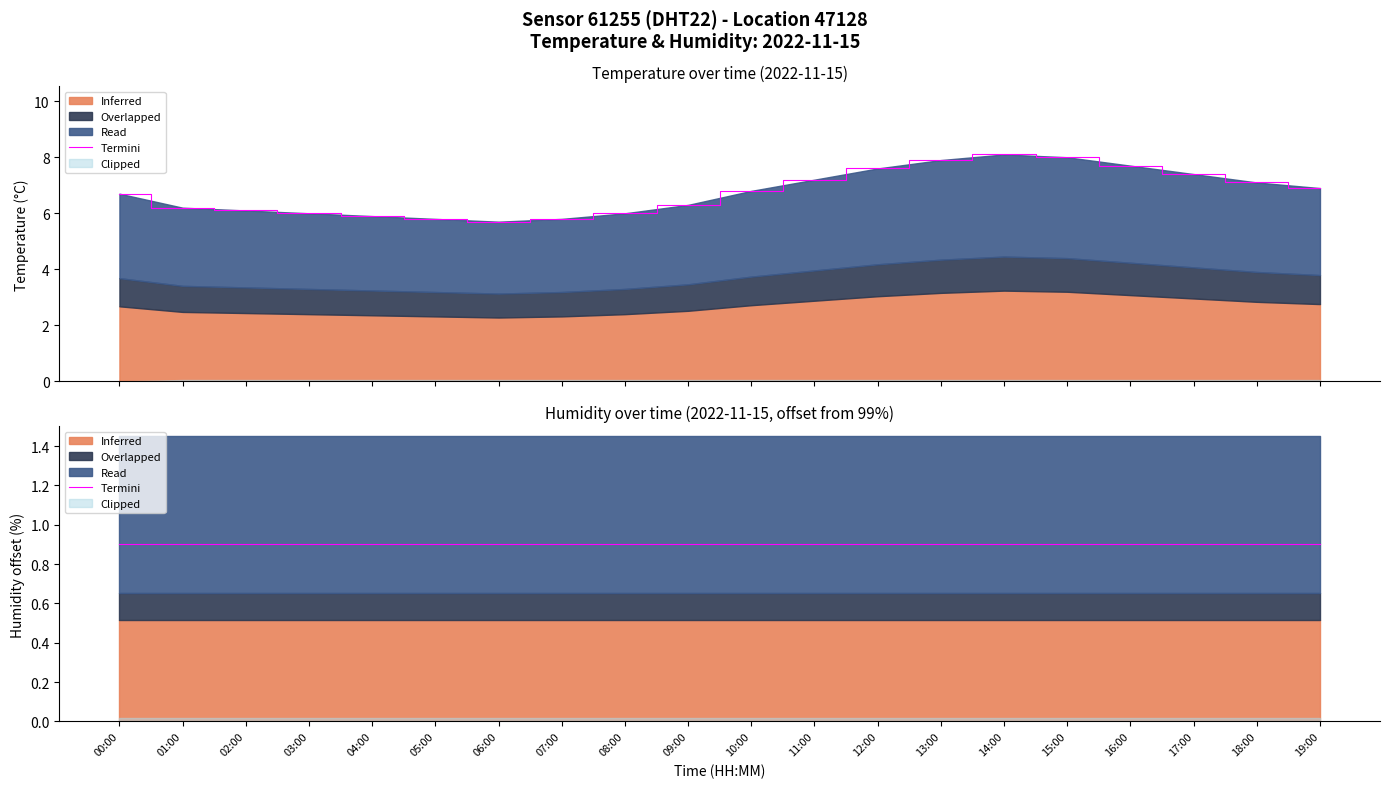

How many categories are shown in the chart?

20